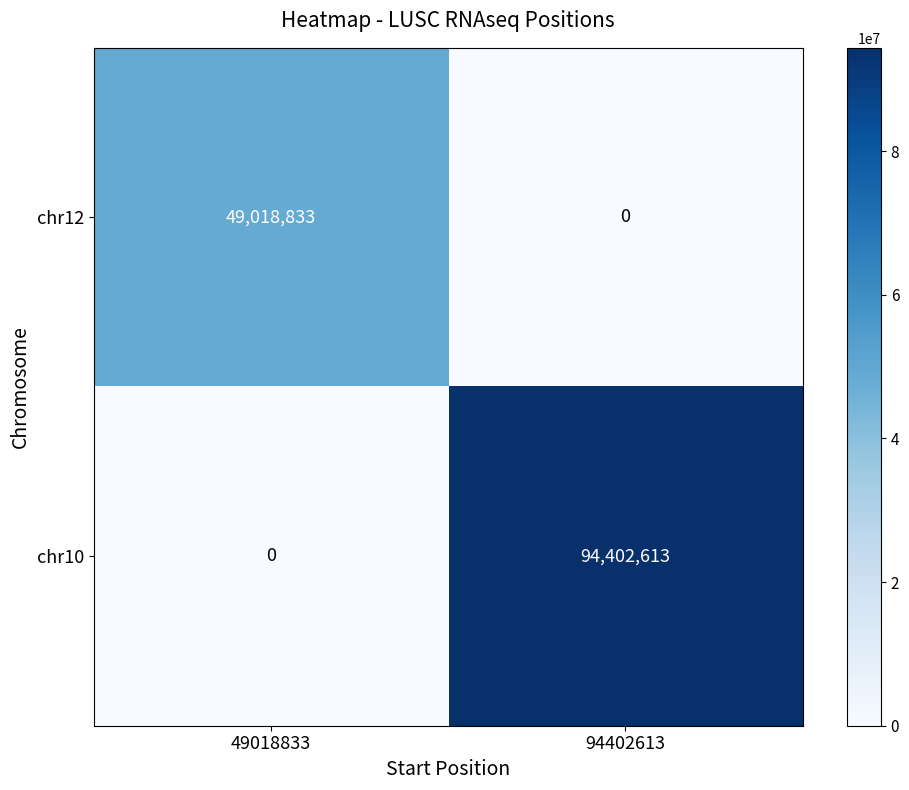

How many values in chr10 are above zero?

1